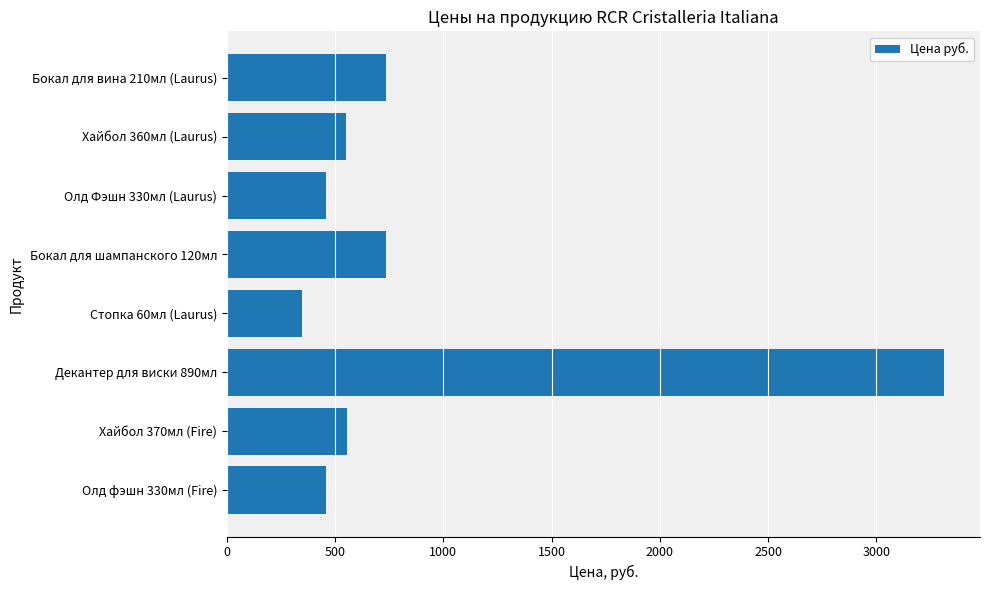

How many categories are shown in the chart?

8